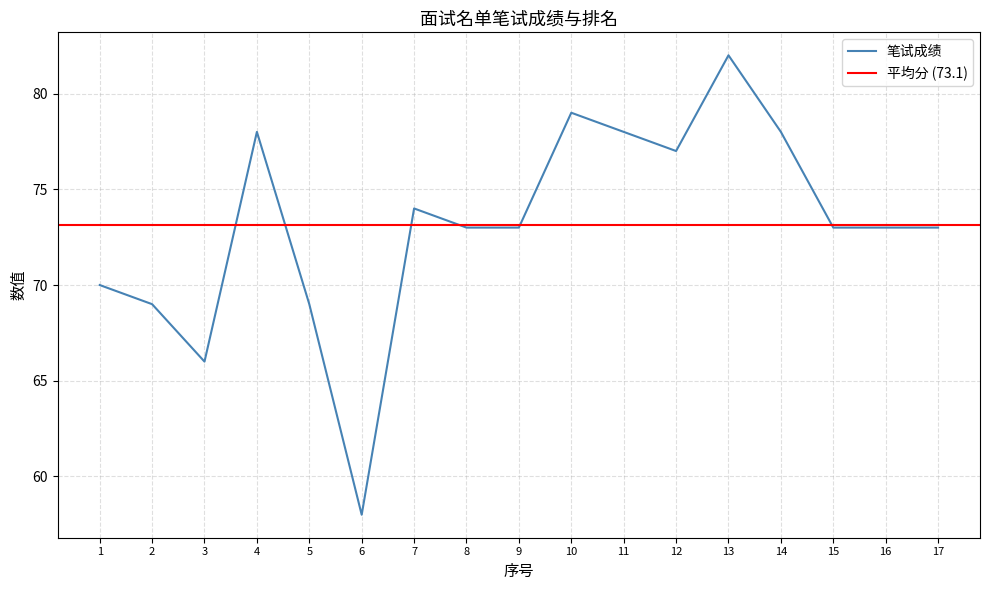

Where is the first local minimum?

3